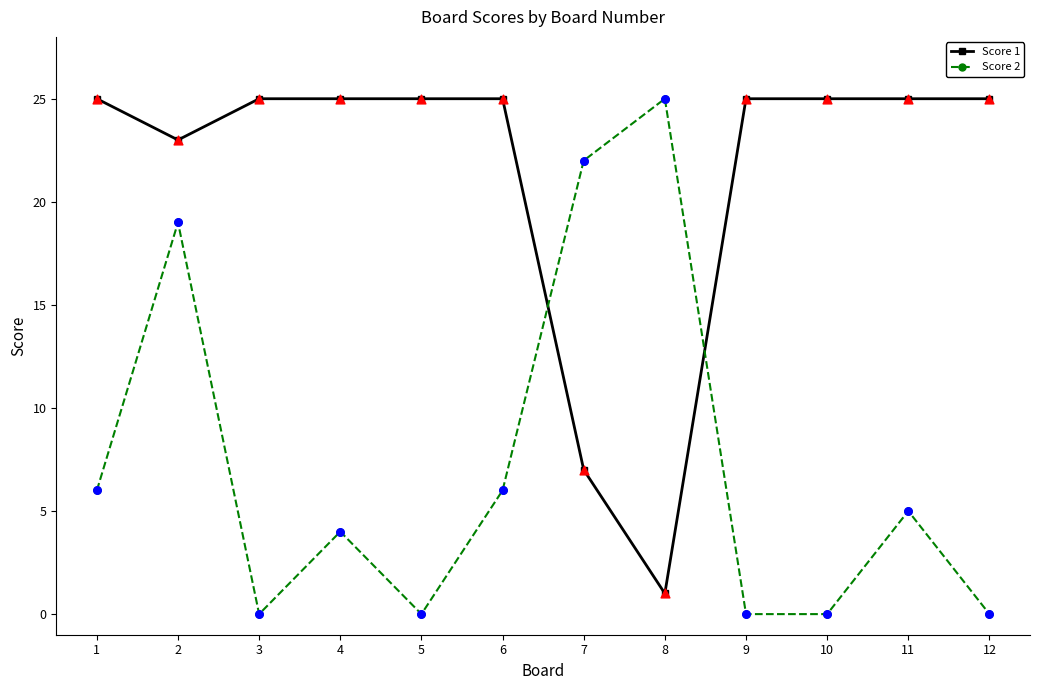

Which series has the largest total across all categories?

Score 1